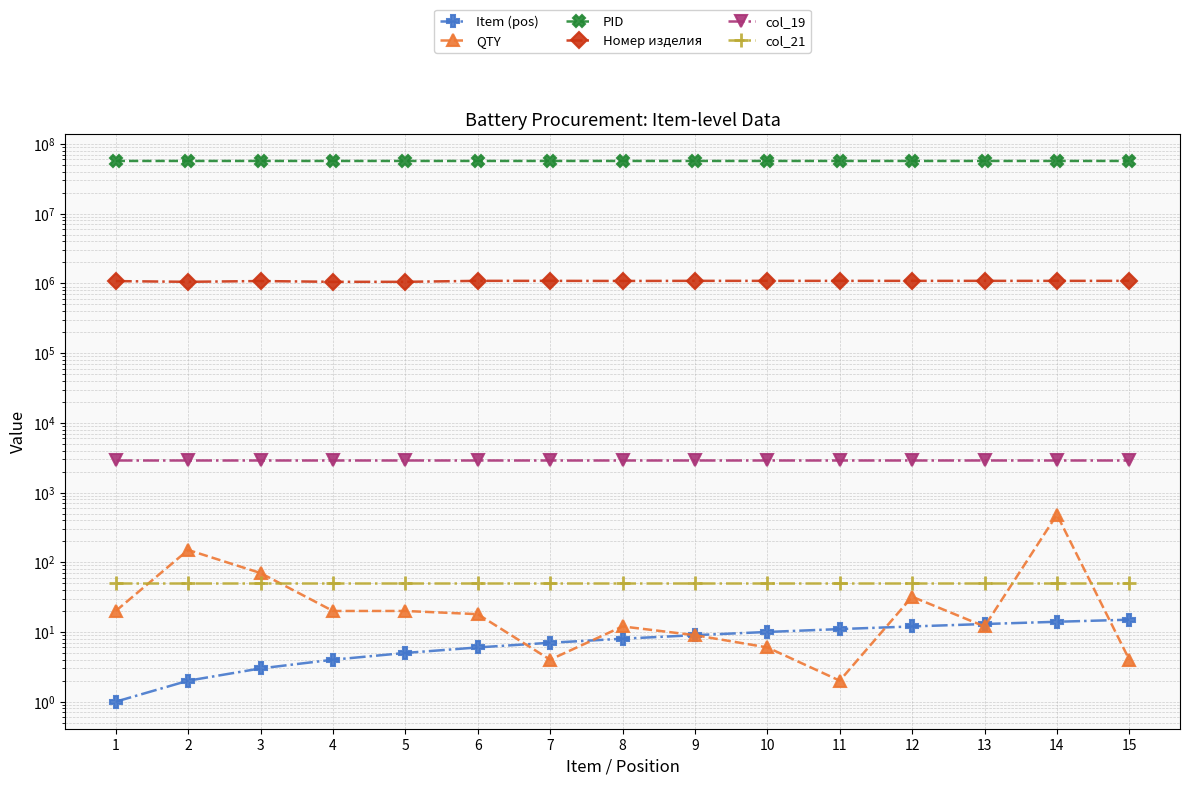

What is the difference between the PID values at 11 and 12?

1